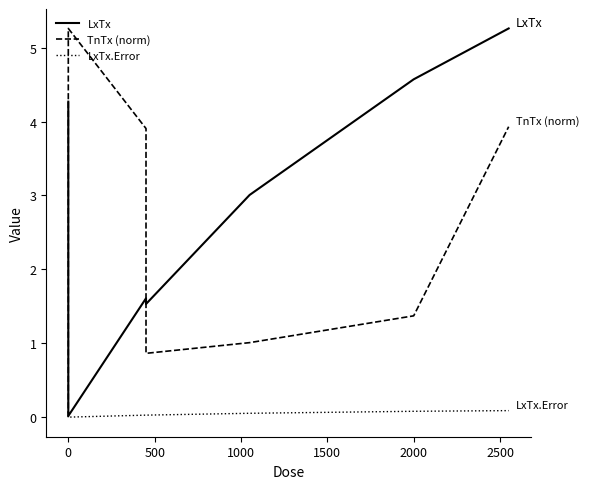

What is the spread (max minus min) of values at 2000?

4.5